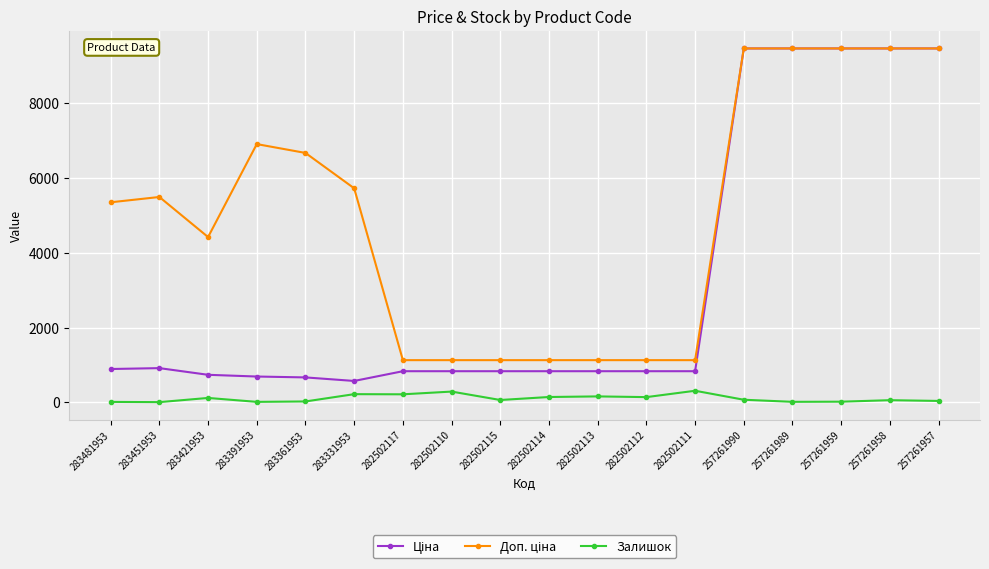

Is it true that Залишок equals 140.0 at 282502112?

True